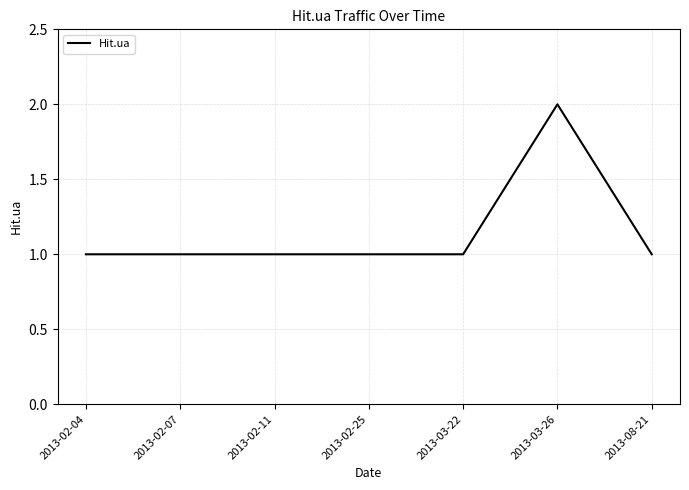

Reading left to right, extract all data points from this chart.

1	1	1	1	1	2	1